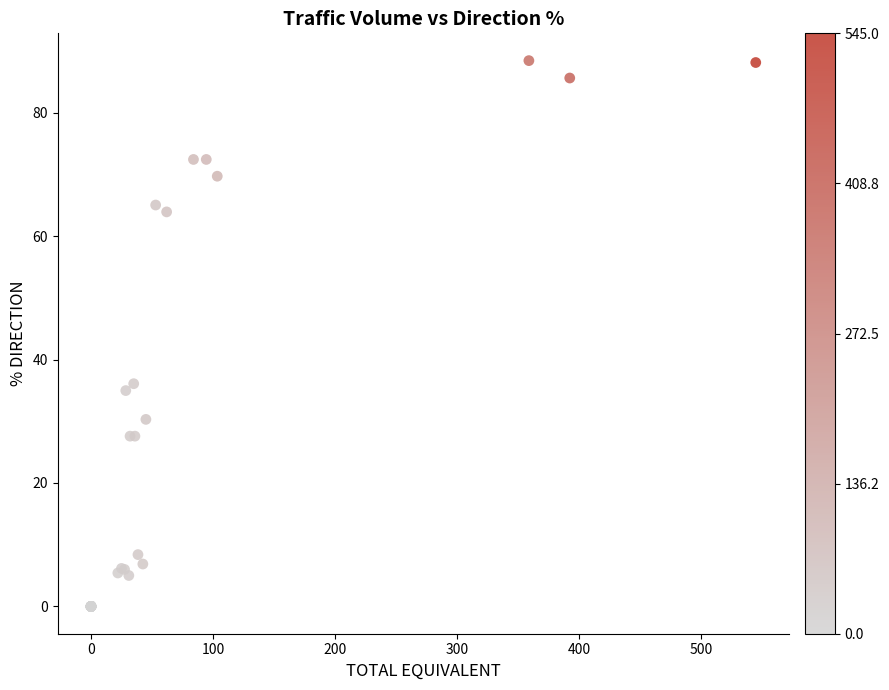

What Y value in the scatter plot is closest to 44?

36.1